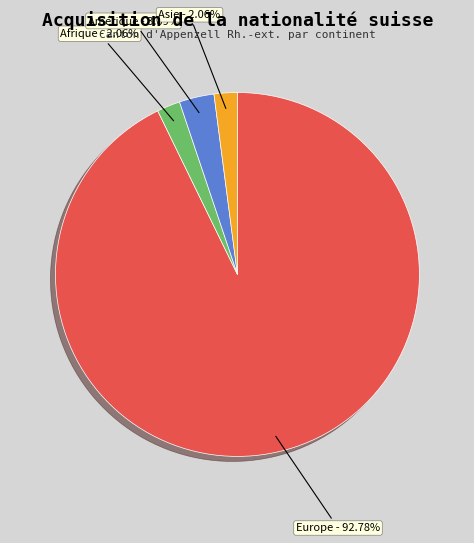

Is there any slice that represents more than half of the pie?

Yes